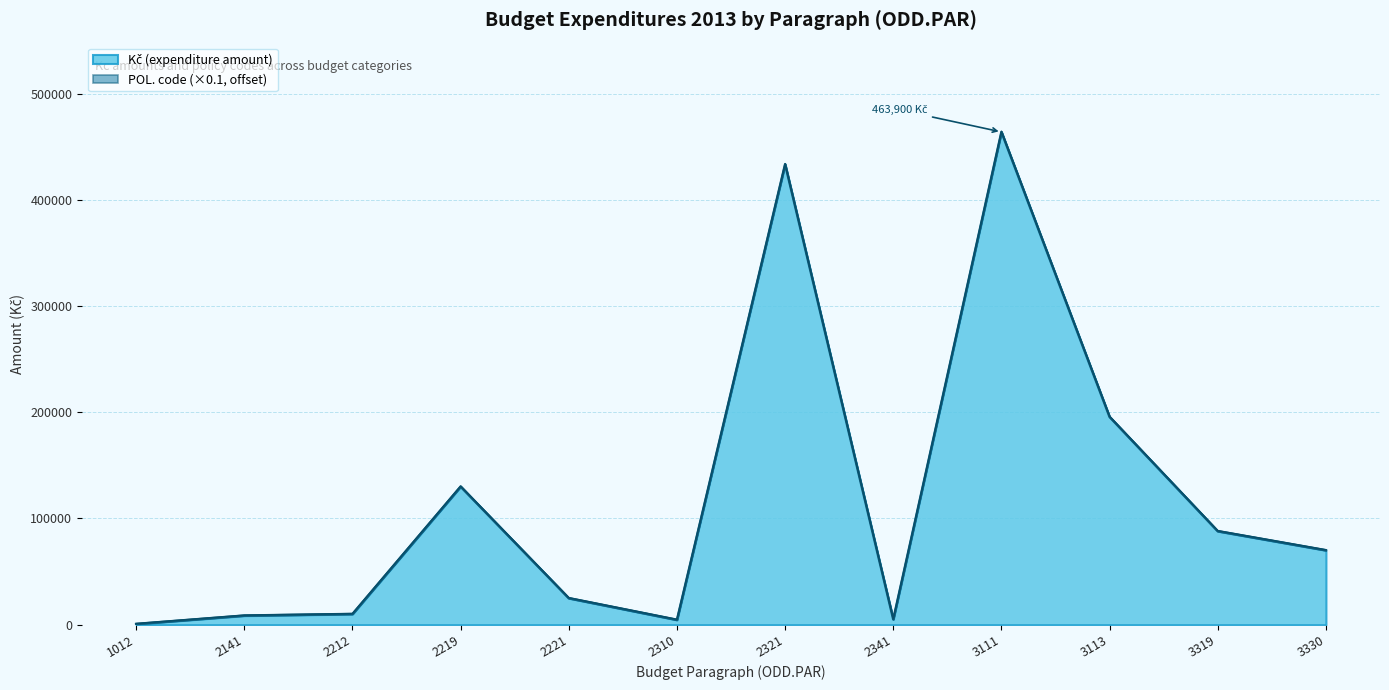

Reading left to right, what are all the values shown in this chart?

600	8500	10000	130000	24900	4500	433500	5000	463900	195600	88000	70000